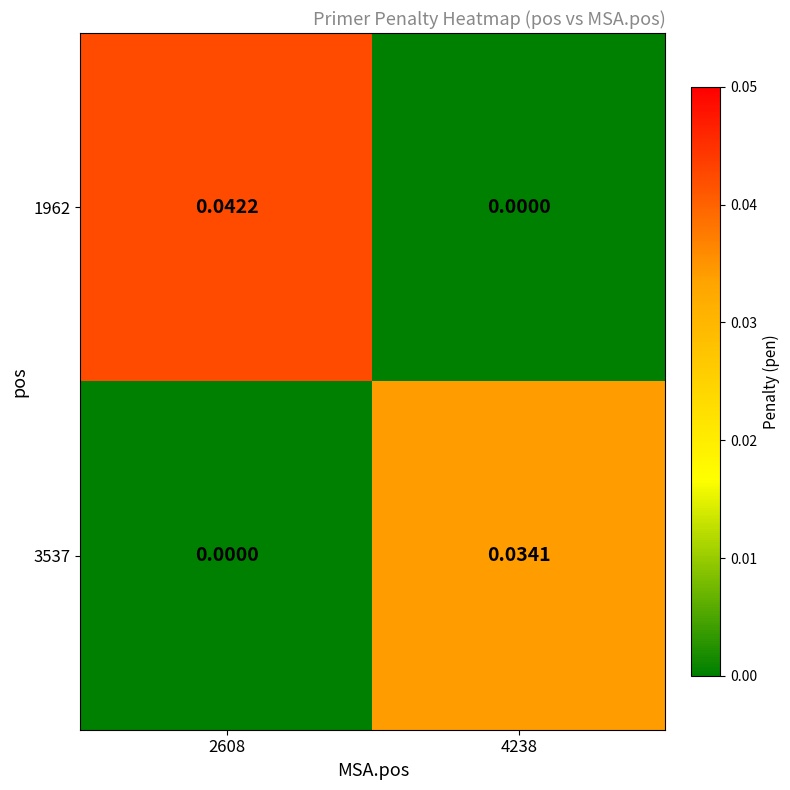

At which category is the sum across all series the highest?

2608